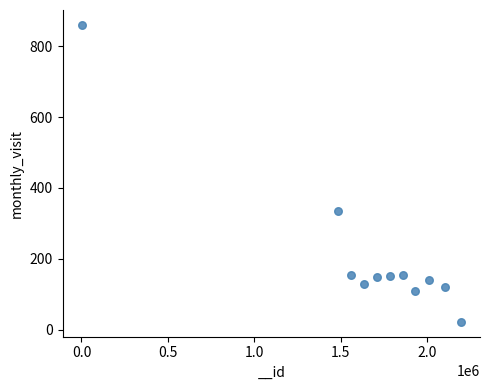

What is the range of Y values (max minus min)?

838